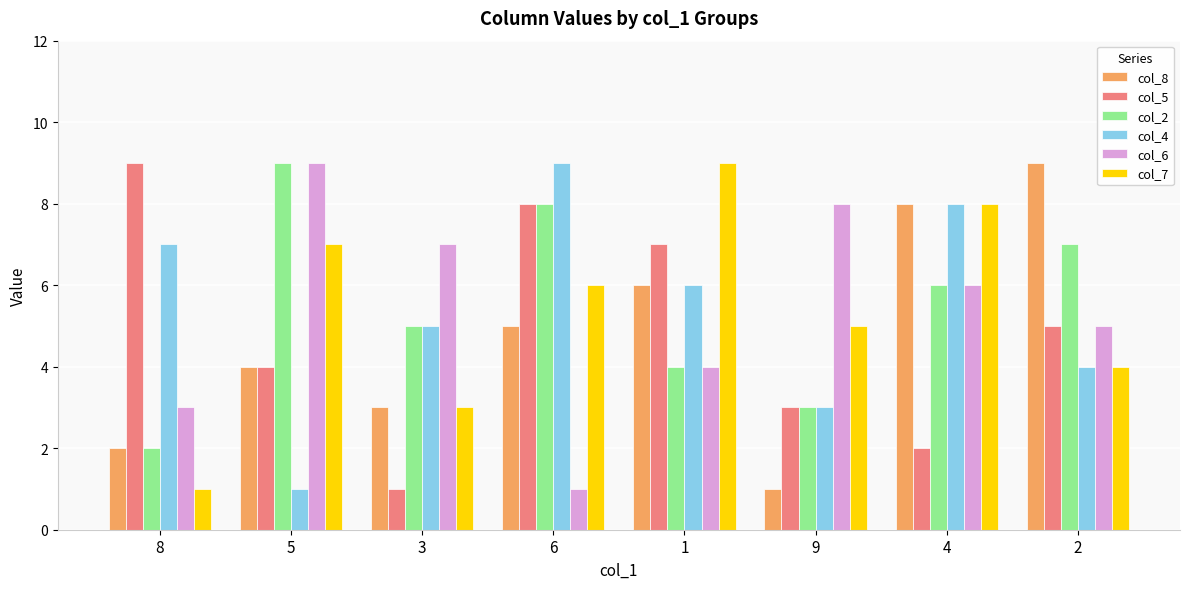

Between 3 and 2, which series saw the biggest shift?

col_8